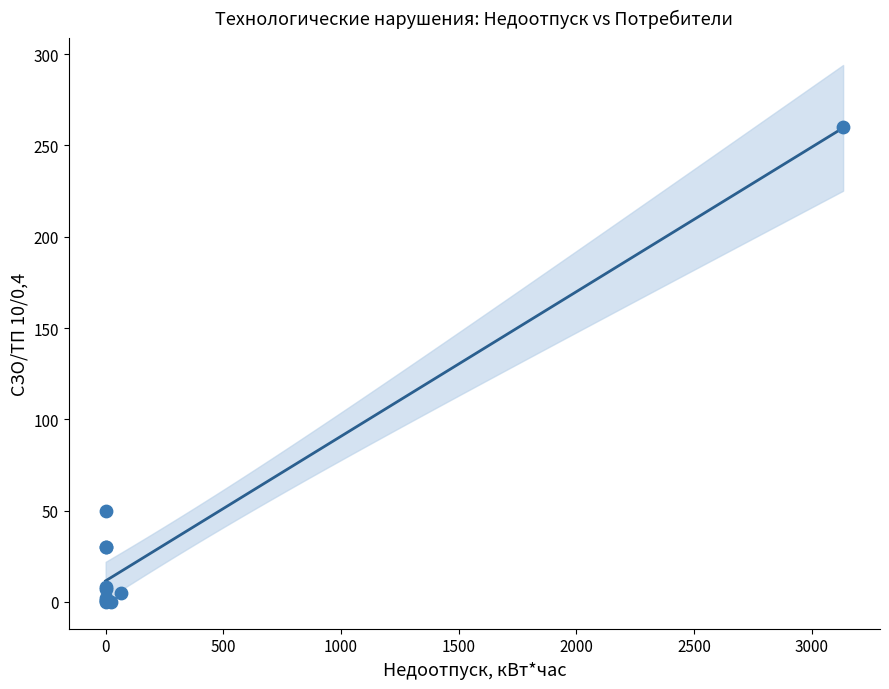

What Y value in the scatter plot is closest to 130?

50.0